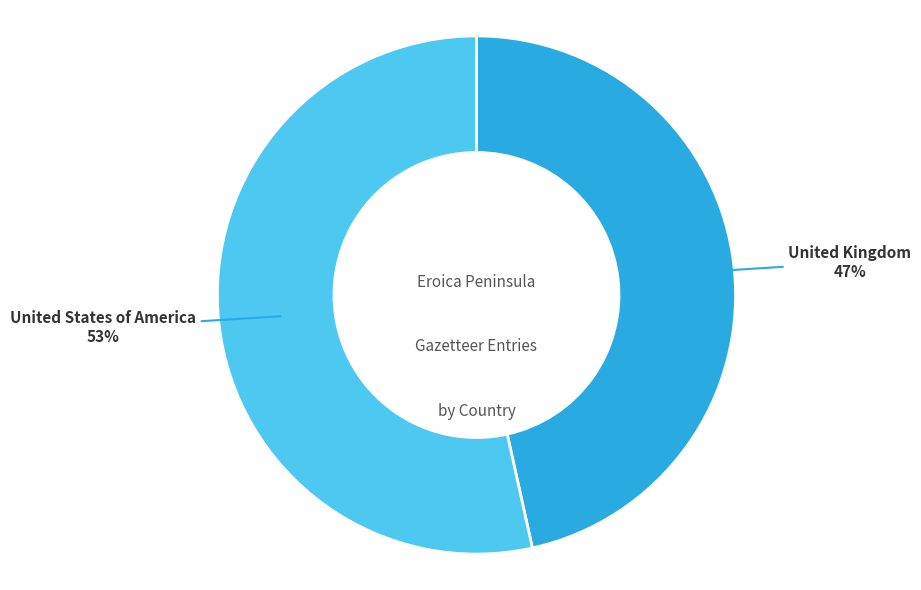

Is there a majority slice in this chart?

Yes